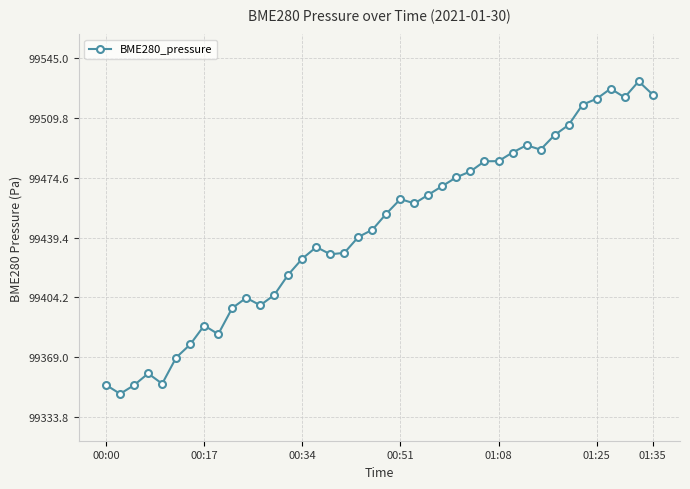

Does the chart have visible grid lines?

Yes